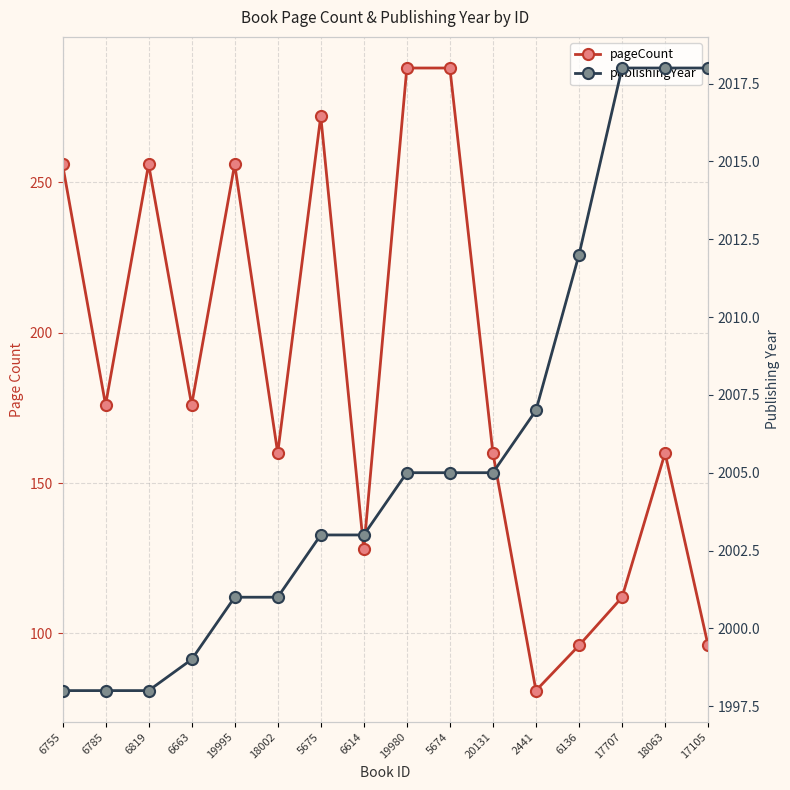

List the labels in order of publishingYear value, smallest first.

6755, 6785, 6819, 6663, 19995, 18002, 5675, 6614, 19980, 5674, 20131, 2441, 6136, 17707, 18063, 17105